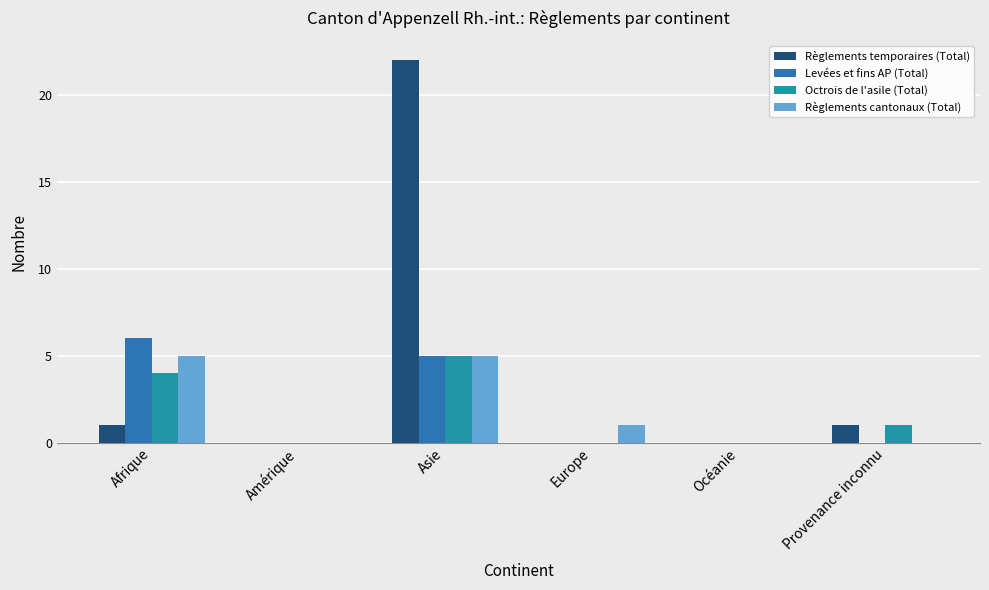

How many distinct data groups are displayed?

4